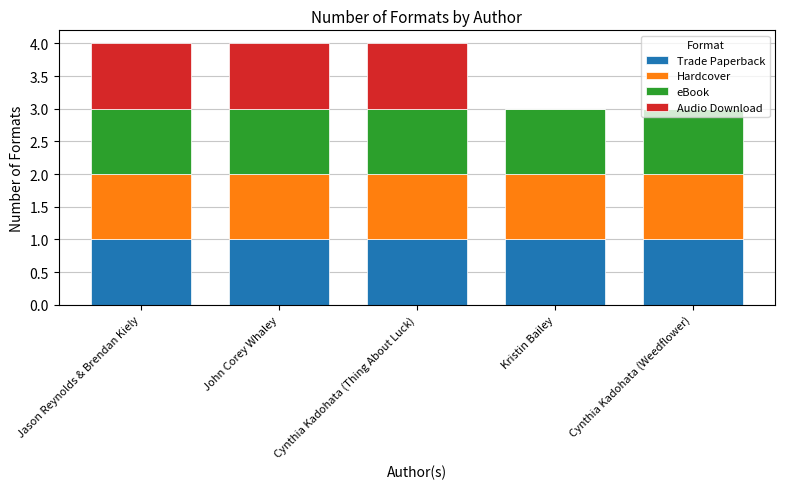

What is the sum of all Trade Paperback values?

5